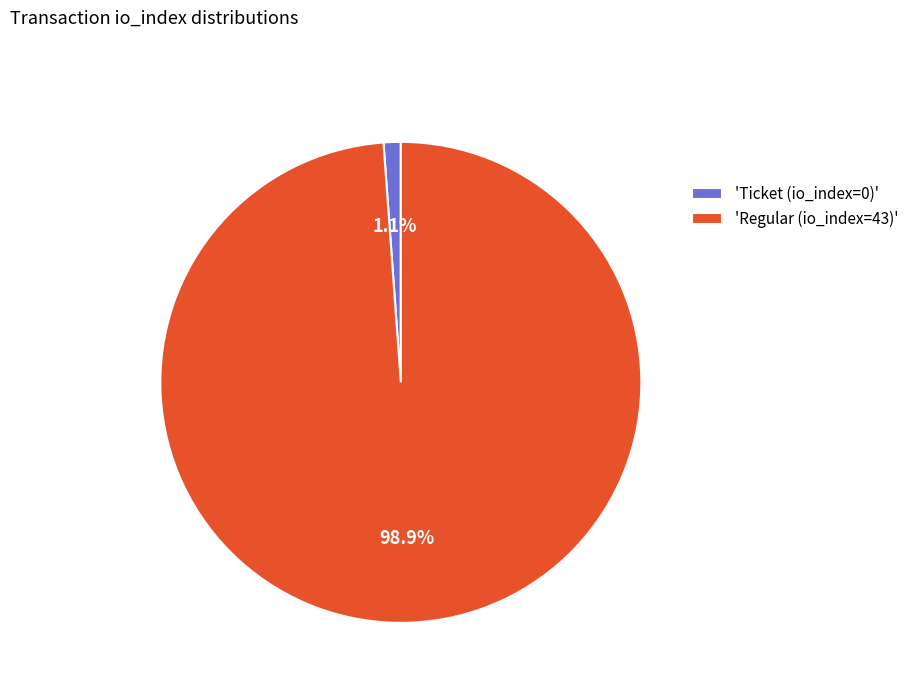

Does any single category account for the majority?

Yes